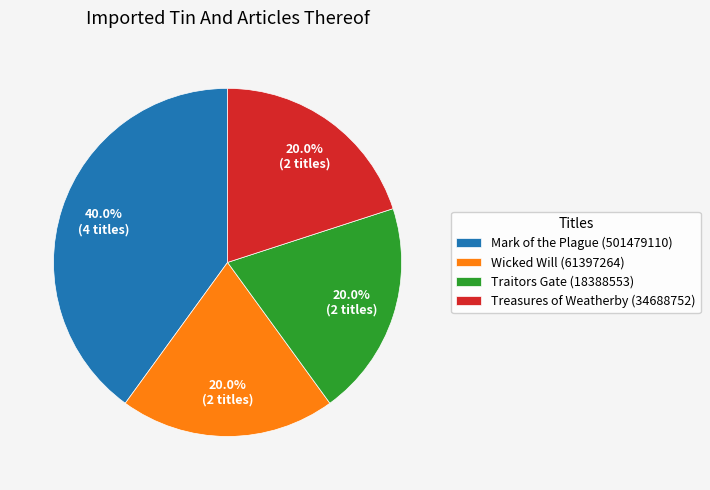

What percentage is the Traitors Gate slice, to the nearest percent?

20%